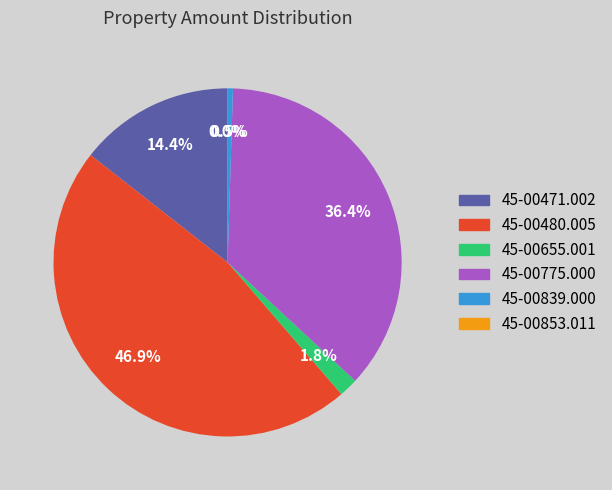

The 45-00471.002 slice represents 14% of the pie. True or false?

True